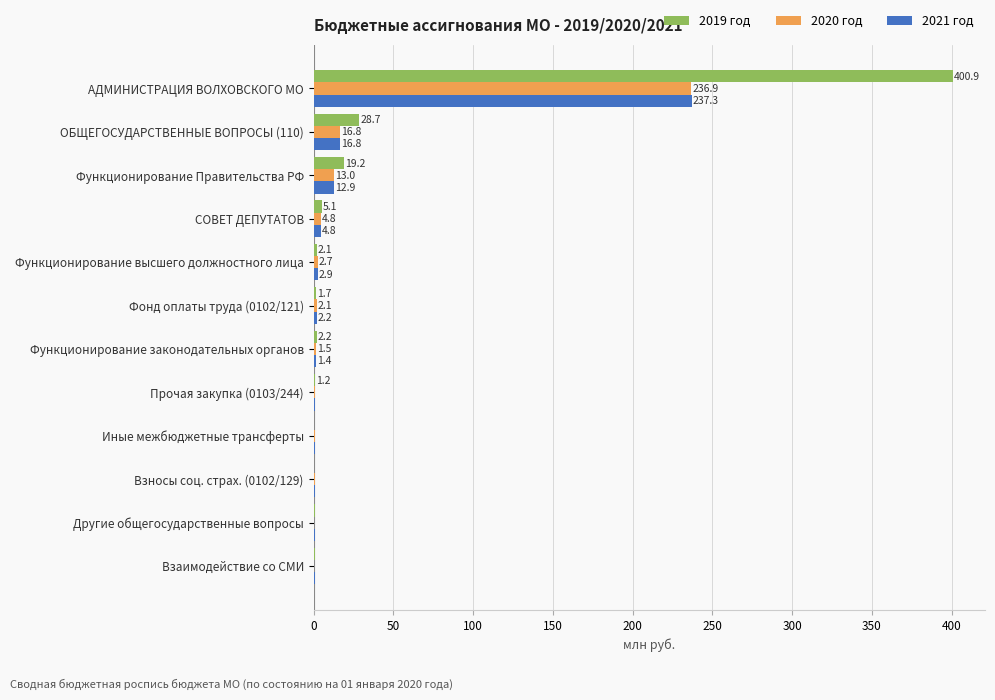

Which series has the largest total across all categories?

2019 год